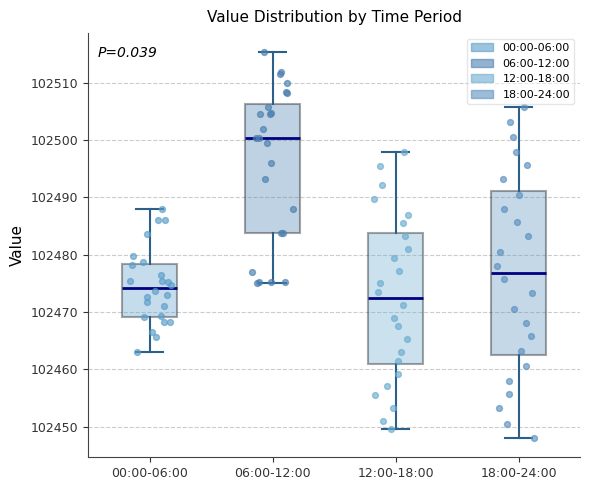

Reading left to right, transcribe this box plot: for each box, give where its median line is, the range the box spans, and where its two whiskers end, as read against the y-axis. The values are not printed on the chart, so give them approximately, as read against the axis.

00:00-06:00: median 102474, box 102469 to 102478, whiskers 102463 to 102488
06:00-12:00: median 102500, box 102484 to 102506, whiskers 102475 to 102515
12:00-18:00: median 102472, box 102461 to 102484, whiskers 102450 to 102498
18:00-24:00: median 102477, box 102463 to 102491, whiskers 102448 to 102506